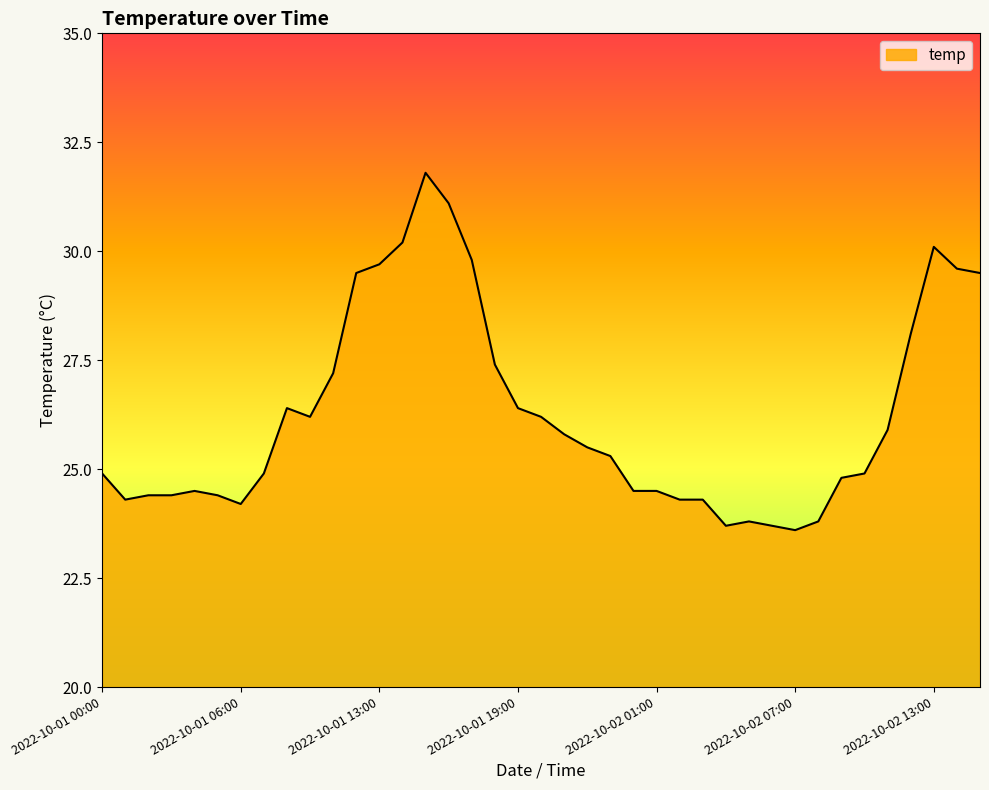

What is the minimum value shown in the chart?

23.6